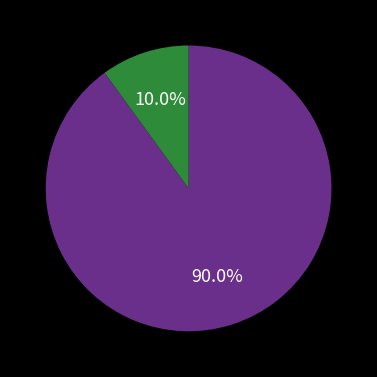

Does any single category account for the majority?

Yes